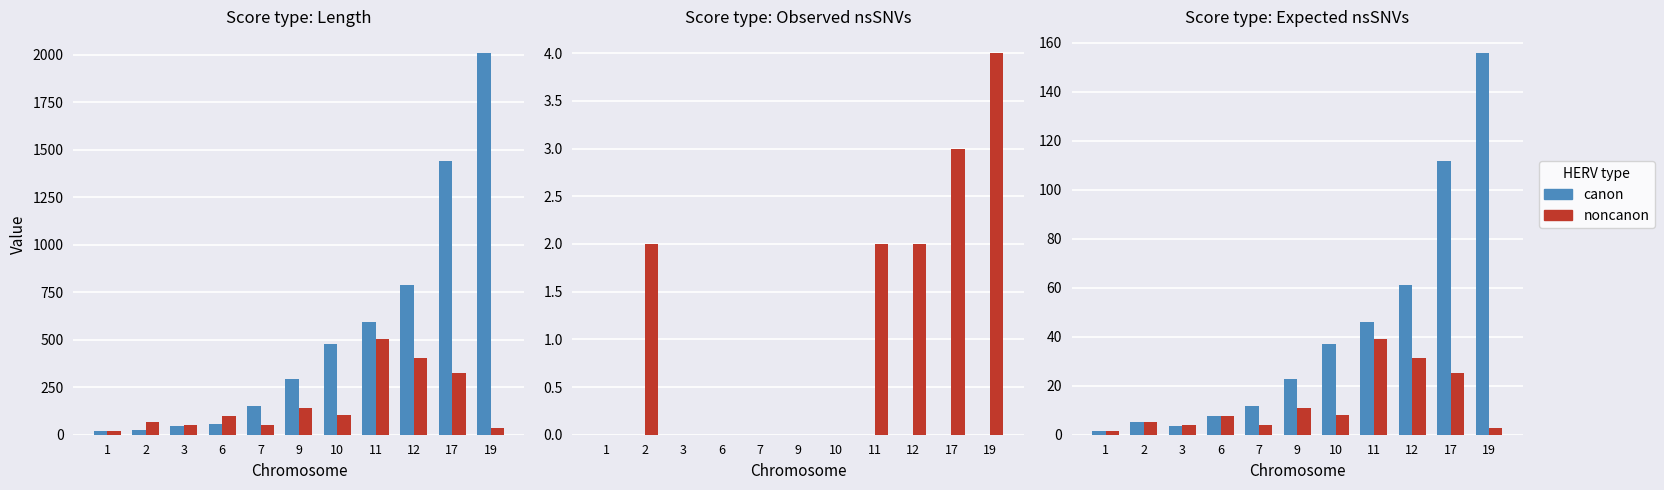

What is the total value across all series at 3?

7.4